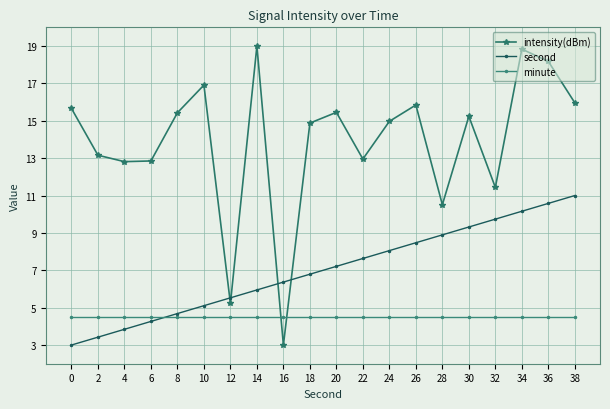

What is the sum of the second values at 10 and 34?

15.3